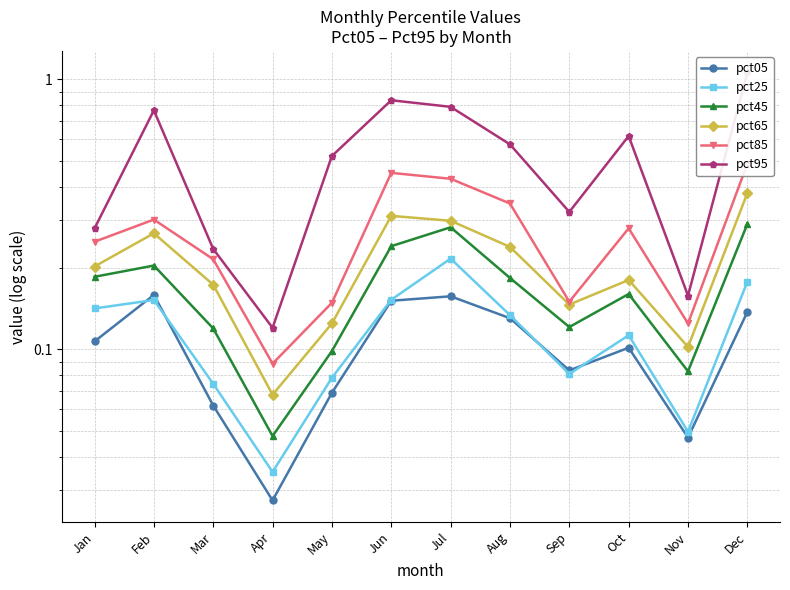

What is the difference between the pct95 values at Aug and Dec?

0.5